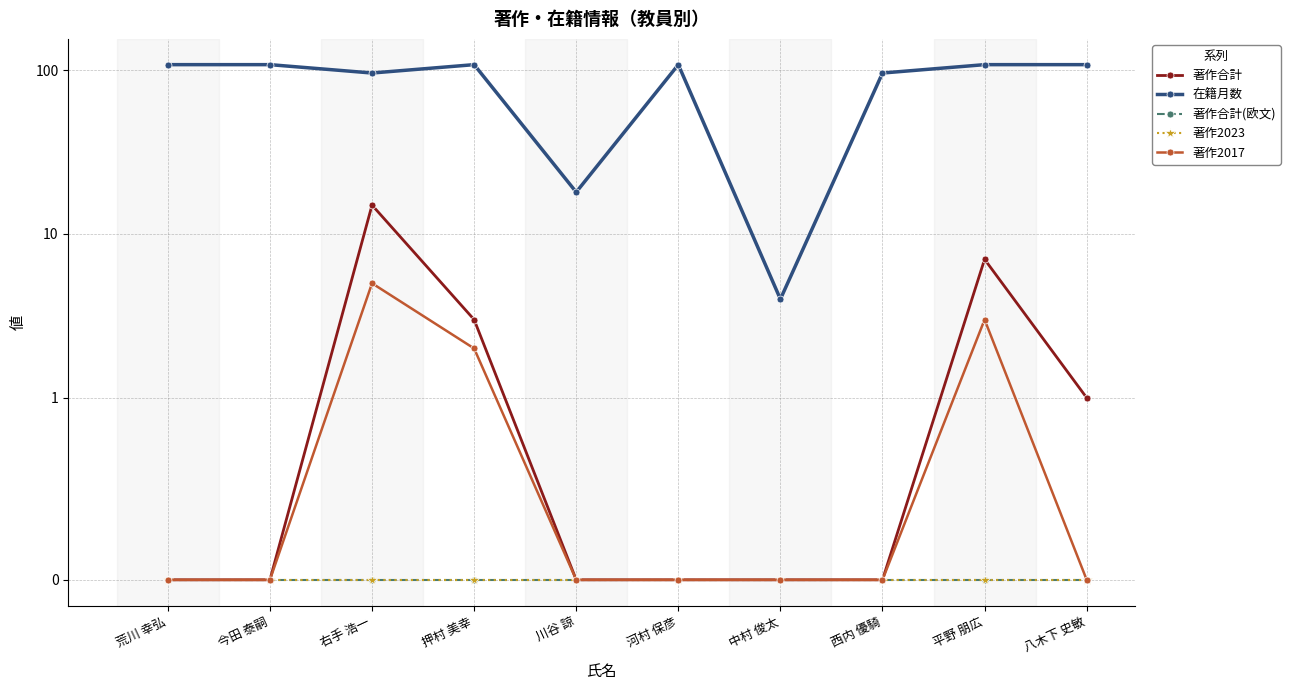

Count the number of categories in the chart.

10